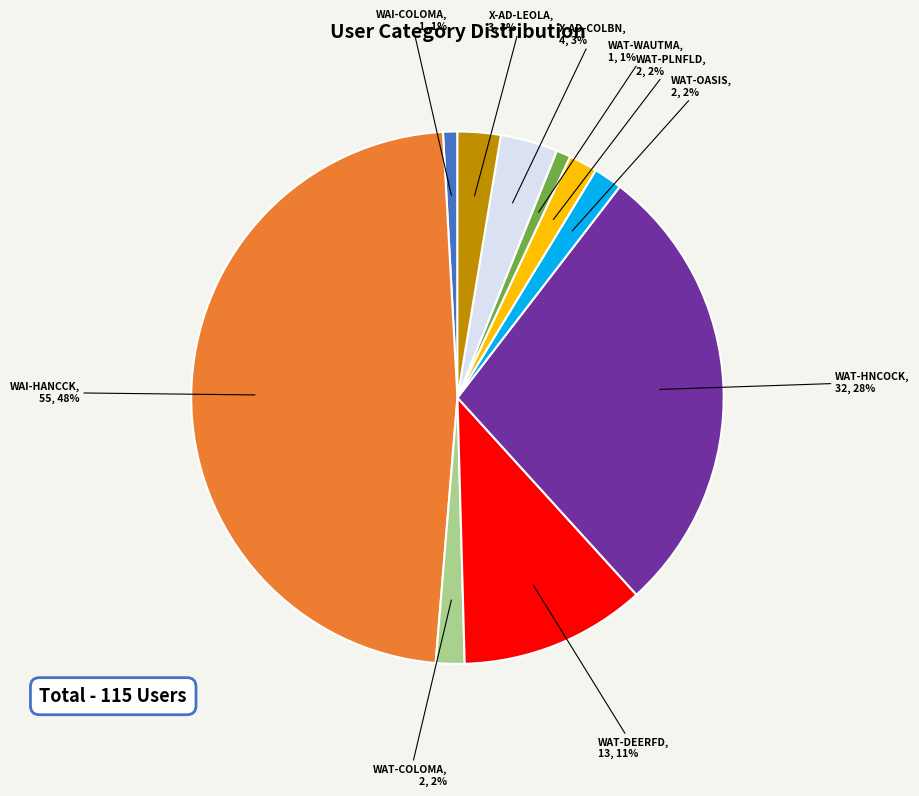

Does any single category account for the majority?

No